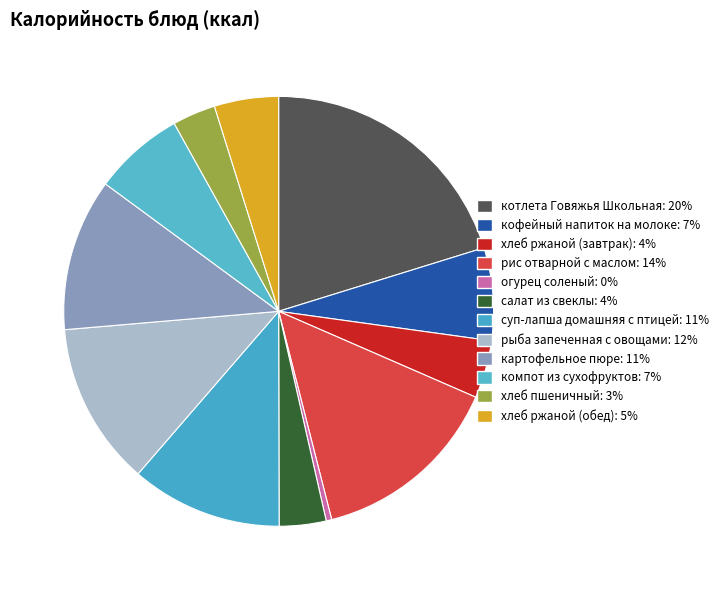

How many segments does this pie chart have?

12